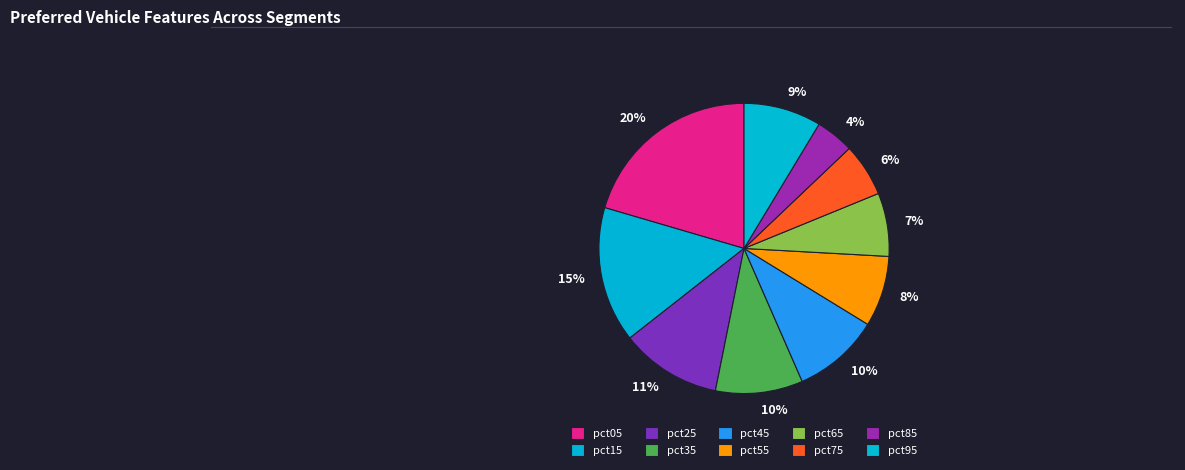

Which category has the smallest portion of the pie?

pct85